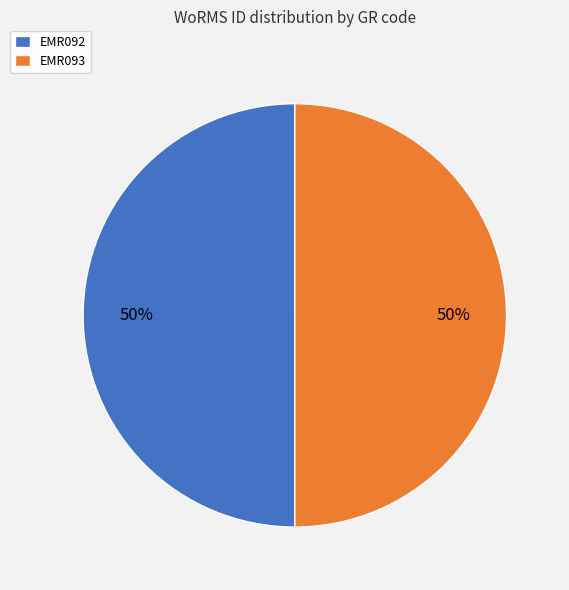

Approximately how many times larger is the value at EMR092 compared to EMR093?

1.0